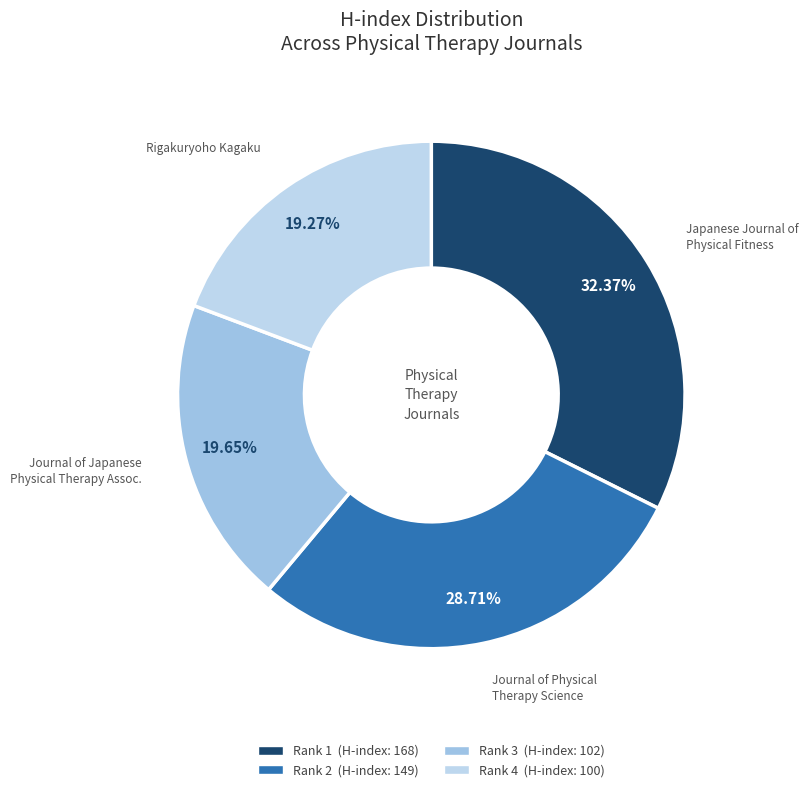

Count the number of slices in the pie.

4